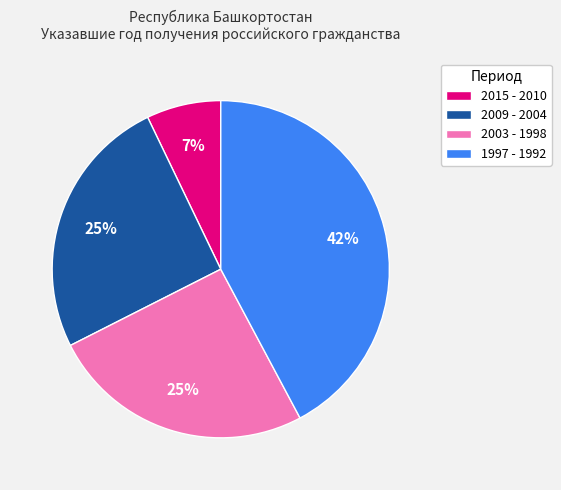

To the nearest percent, what is the average slice percentage?

25%